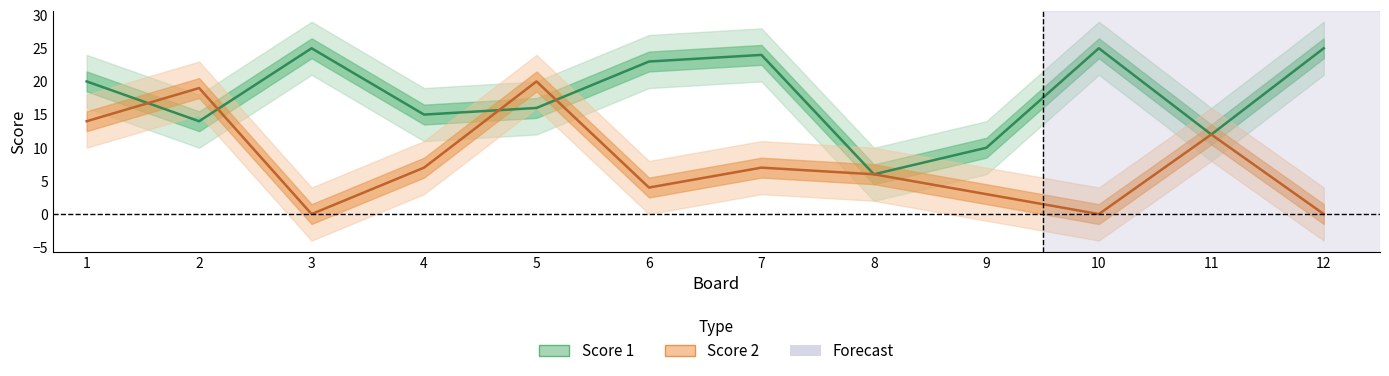

What is the highest value of the Score 2 series?

20